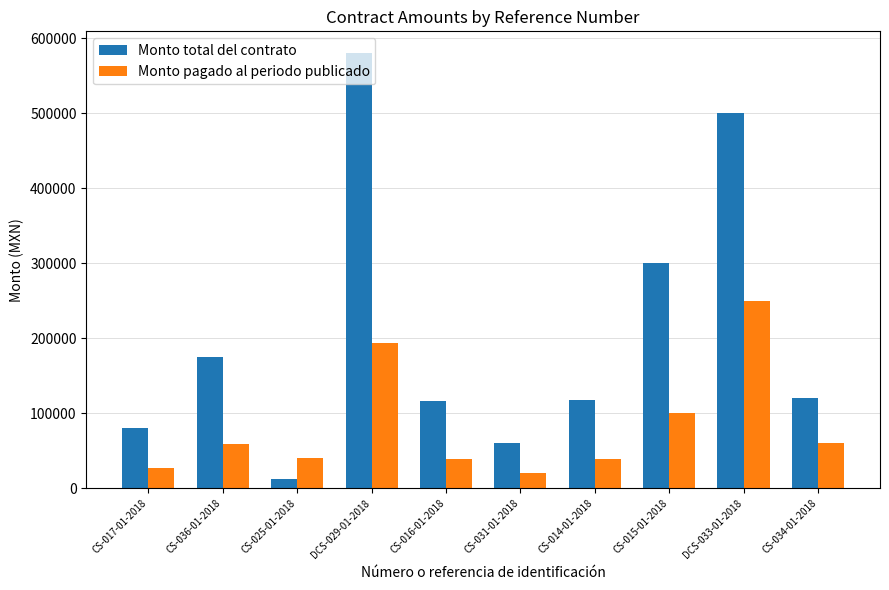

Read the Monto pagado al periodo publicado value at CS-036-01-2018.

58464.0